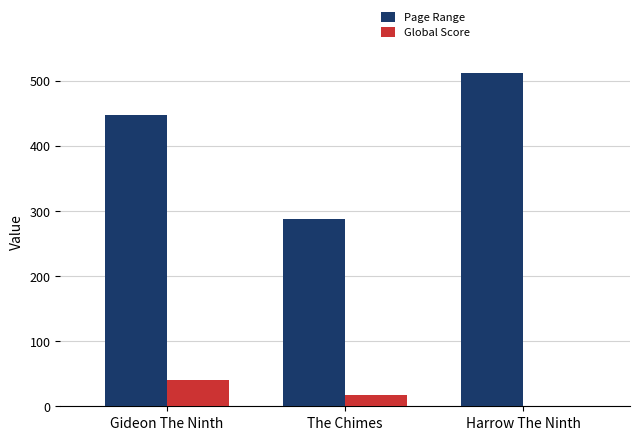

Which category has the highest value in the Global Score series?

Gideon The Ninth